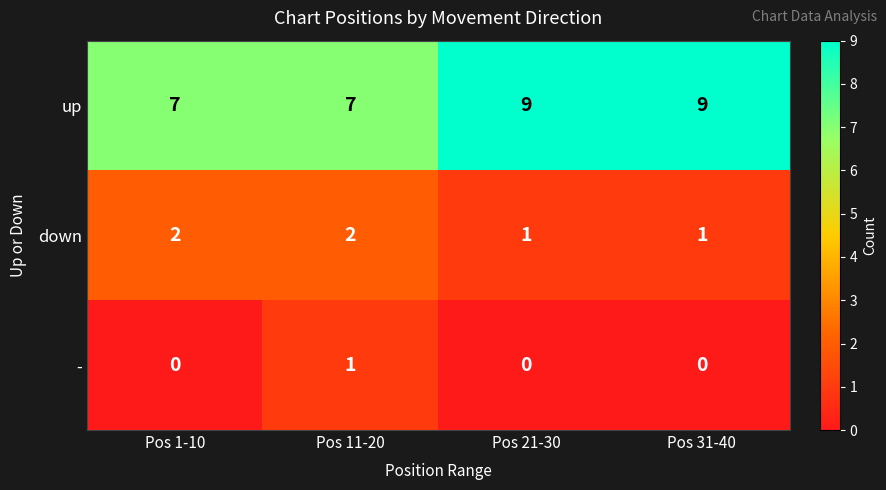

Reading left to right, list all the values displayed in this chart.

up: 7	7	9	9
down: 2	2	1	1
-: 0	1	0	0